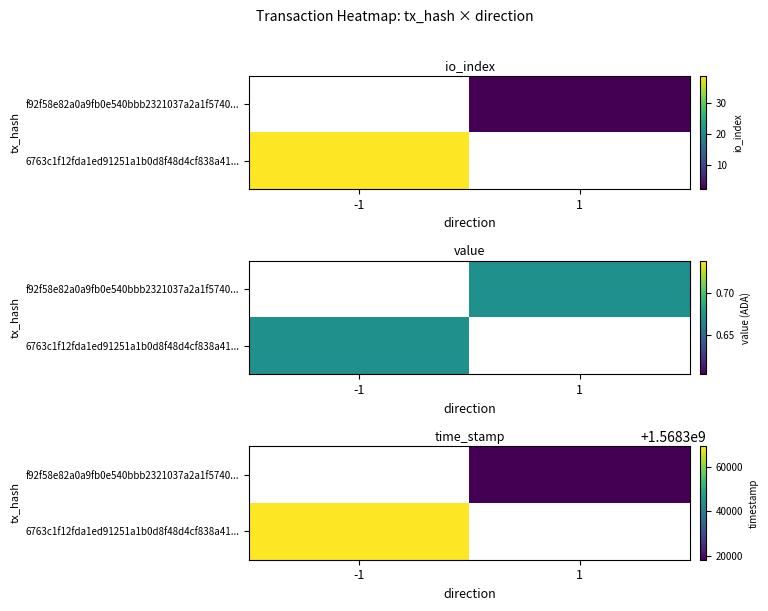

How many positive values does the 6763c1f12fda1ed91251a1b0d8f48d4cf838a41... series have?

1